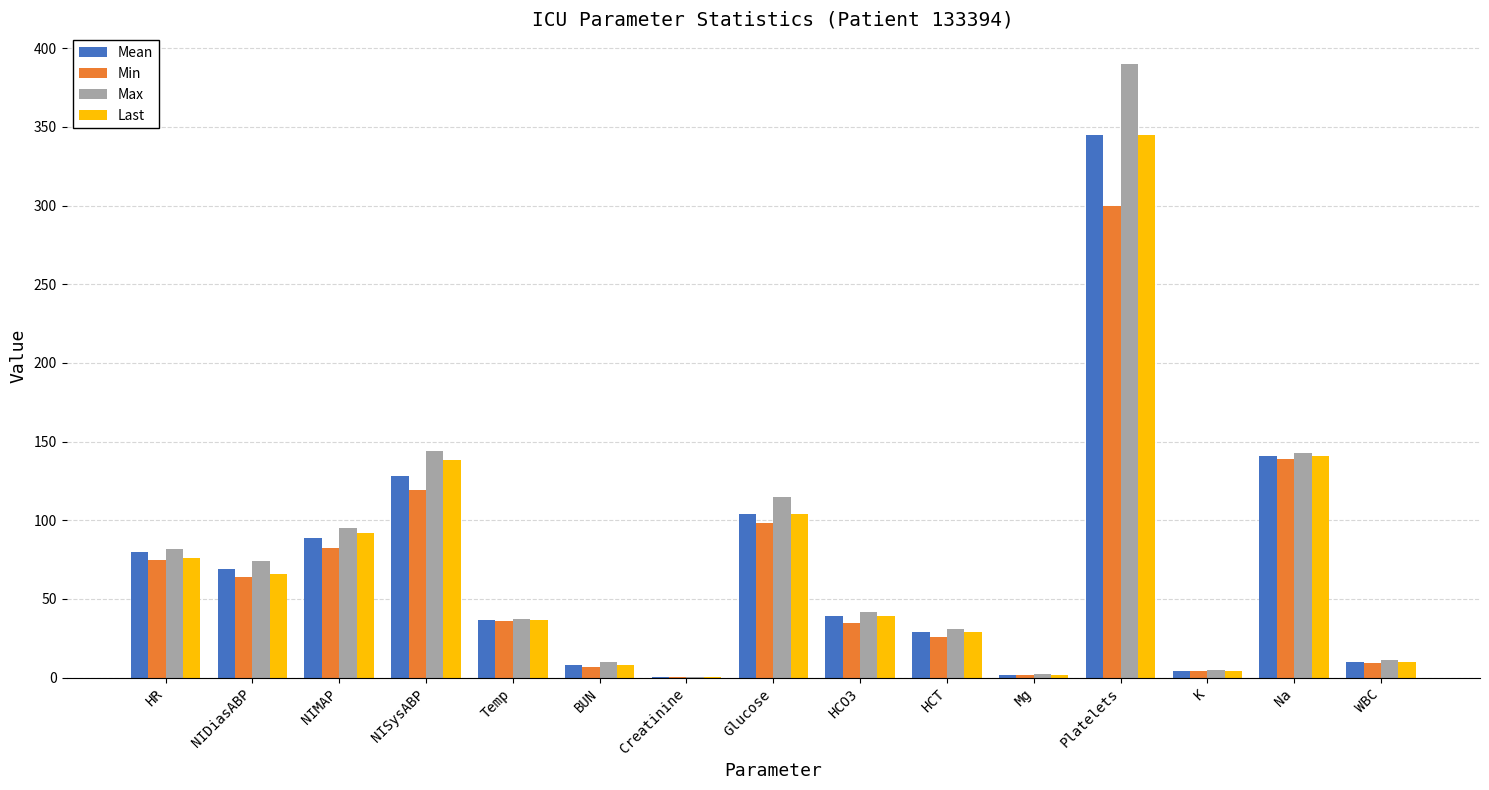

Which series has the largest total across all categories?

Max